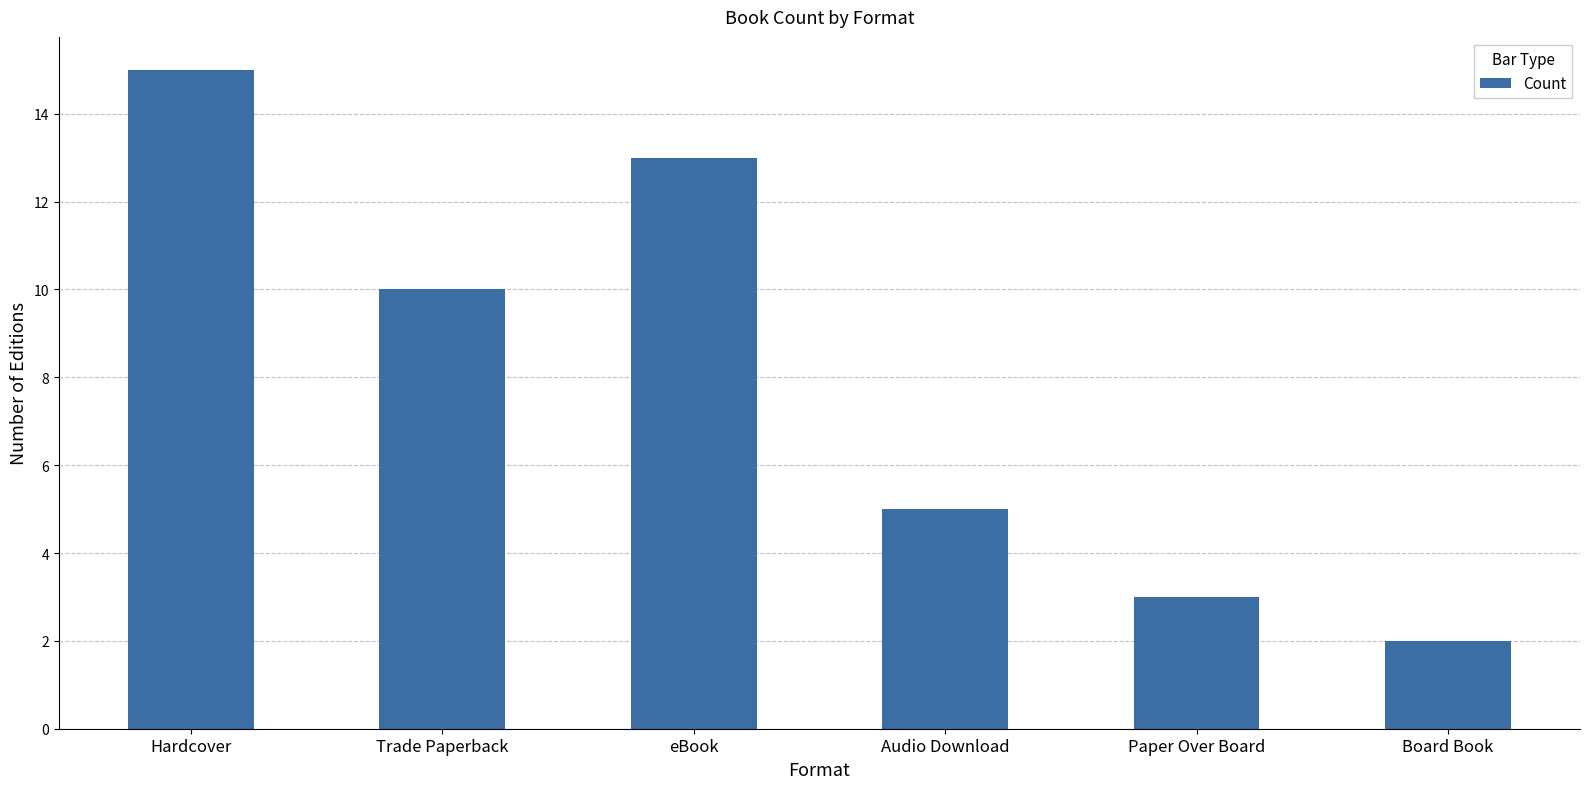

Rank the categories by value from lowest to highest.

Board Book, Paper Over Board, Audio Download, Trade Paperback, eBook, Hardcover